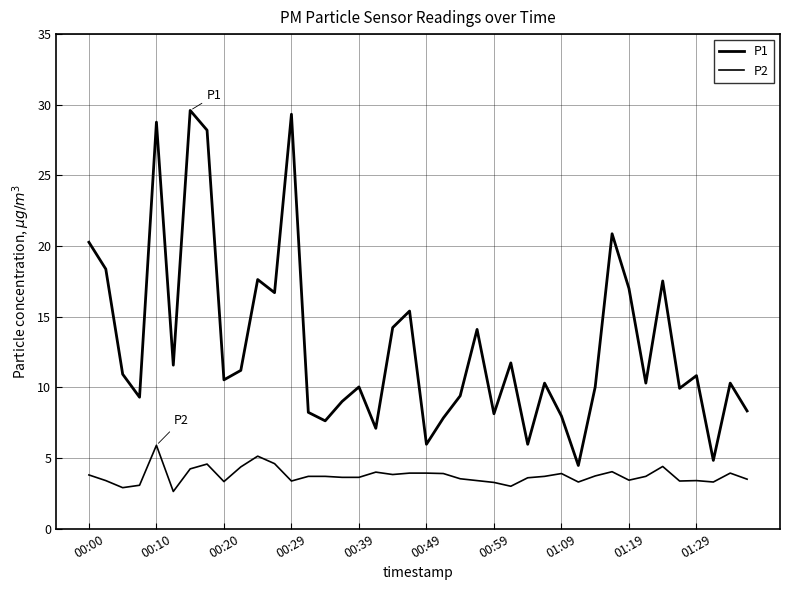

How many lines are shown in the chart?

2